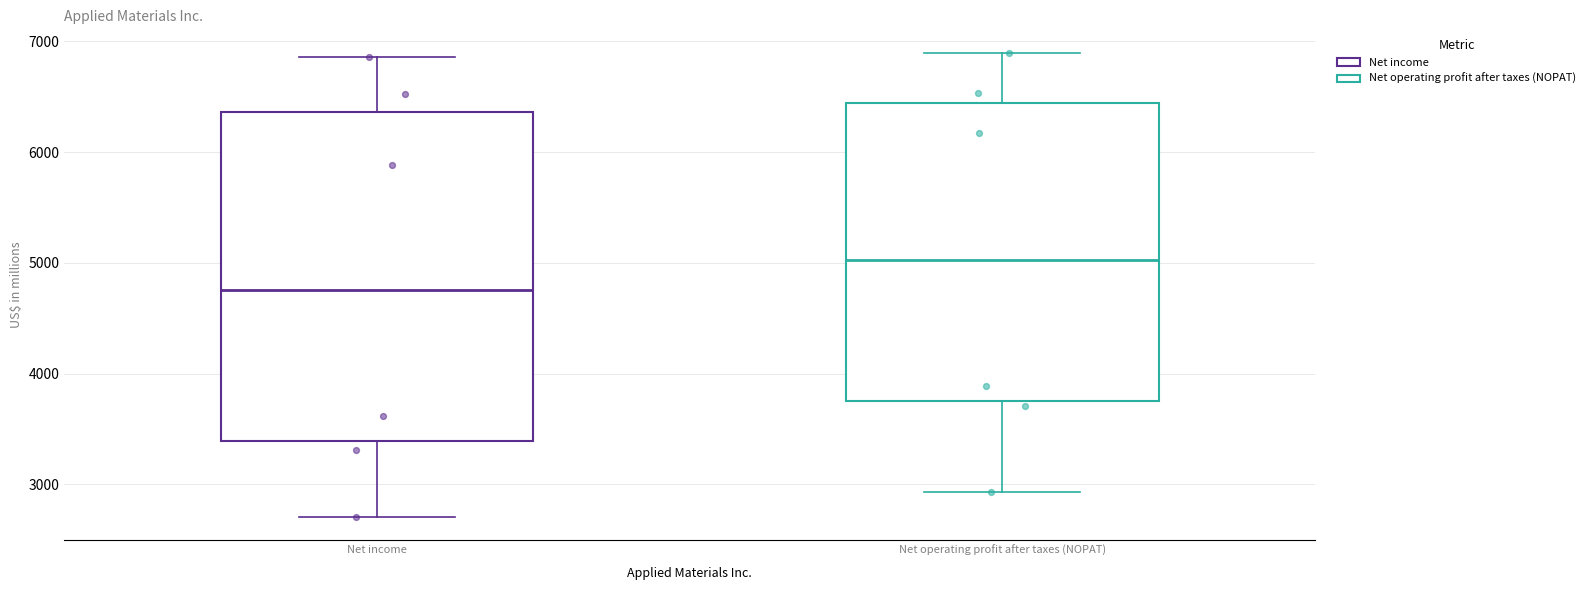

Which box's median line is the highest?

Net operating profit after taxes (NOPAT)